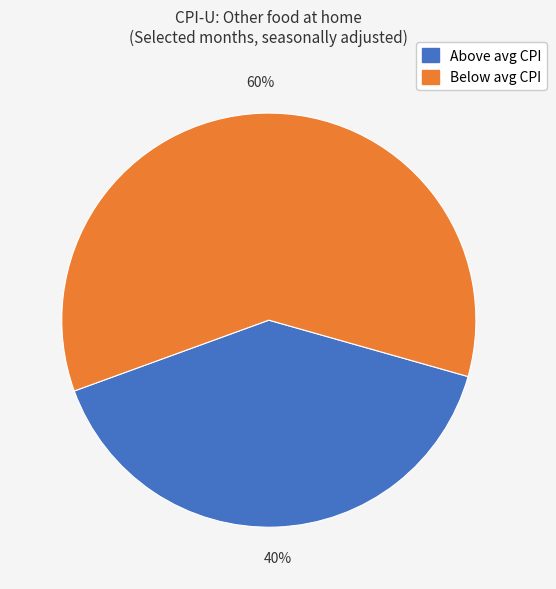

Does any single category account for the majority?

Yes